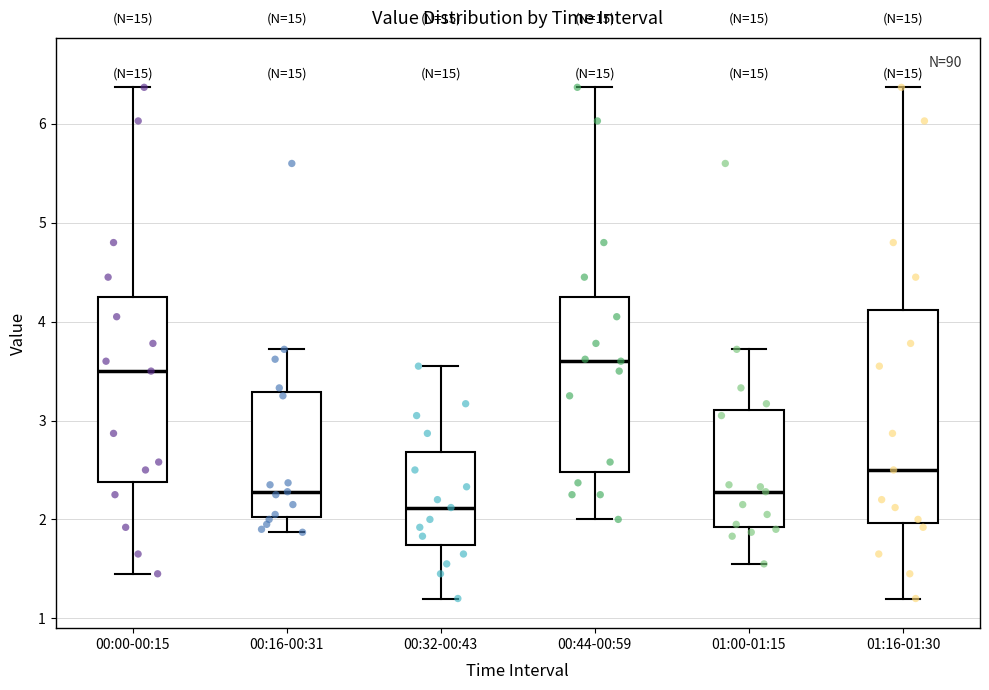

Reading left to right, transcribe this box plot: for each box, give where its median line is, the range the box spans, and where its two whiskers end, as read against the y-axis. The values are not printed on the chart, so give them approximately, as read against the axis.

00:00-00:15: median 3.5, box 2.4 to 4.3, whiskers 1.5 to 6.4
00:16-00:31: median 2.3, box 2.0 to 3.3, whiskers 1.9 to 3.7
00:32-00:43: median 2.1, box 1.7 to 2.7, whiskers 1.2 to 3.6
00:44-00:59: median 3.6, box 2.5 to 4.3, whiskers 2.0 to 6.4
01:00-01:15: median 2.3, box 1.9 to 3.1, whiskers 1.6 to 3.7
01:16-01:30: median 2.5, box 2.0 to 4.1, whiskers 1.2 to 6.4